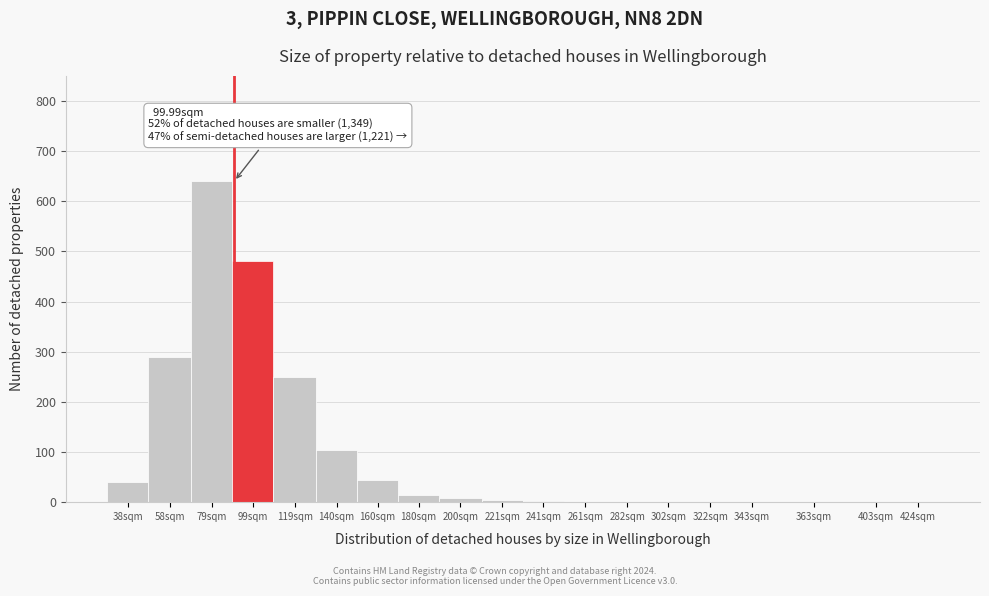

Between 58sqm and 38sqm, which is larger?

58sqm